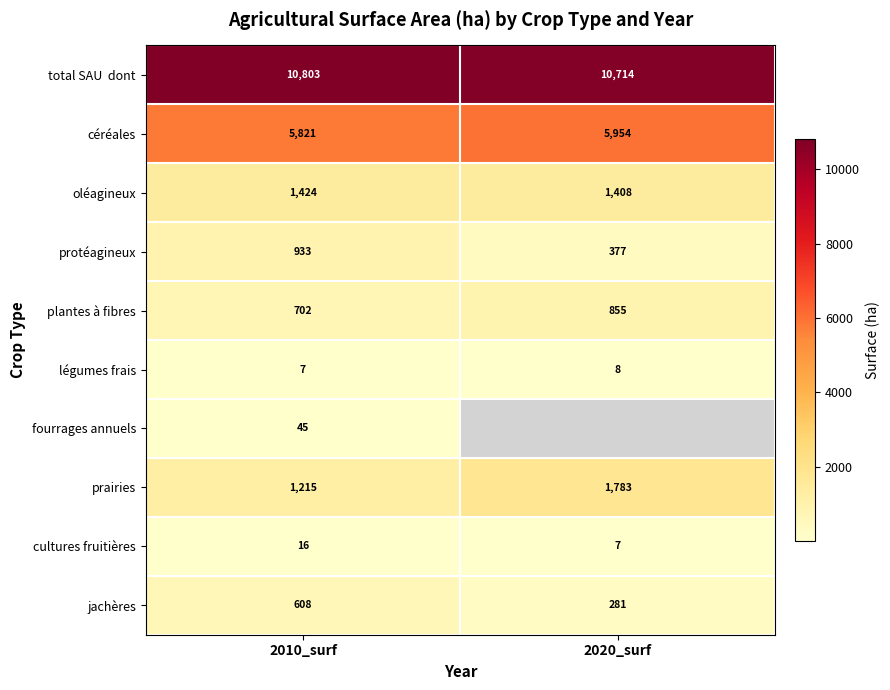

Is the value of fourrages annuels at 2010_surf greater than the value of céréales at 2010_surf?

No